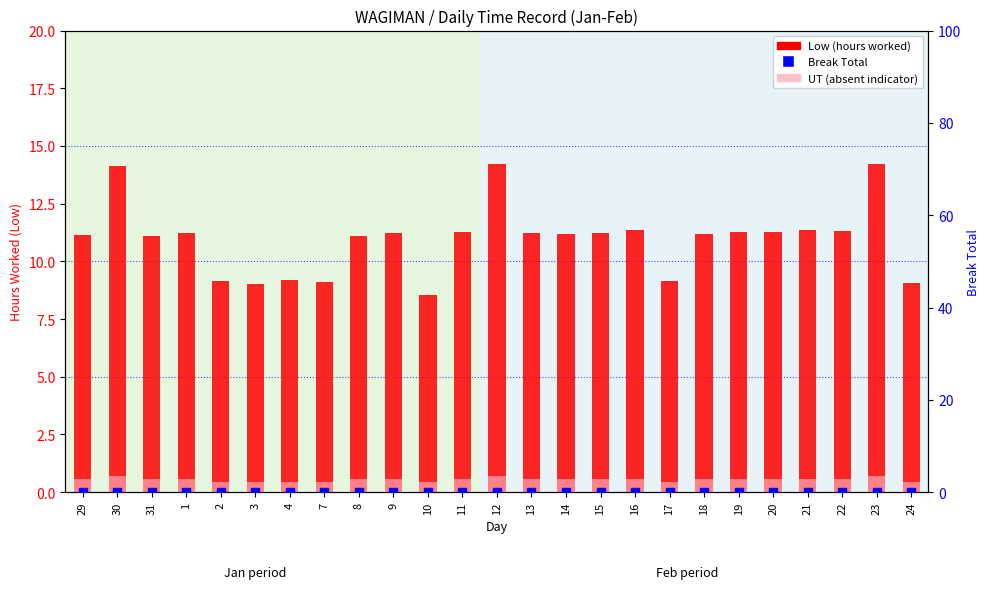

At how many categories does at least one series exceed 0?

25